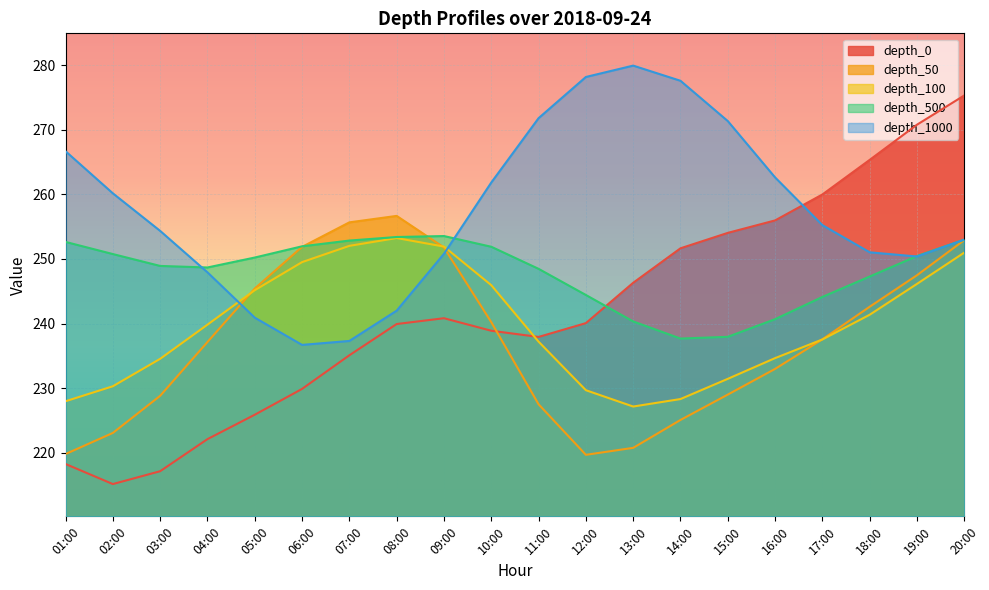

Reading left to right, list all the values displayed in this chart.

depth_0: 218.2	215.1	217.1	222.1	225.9	229.9	235.1	239.9	240.8	238.9	237.9	240.1	246.3	251.7	254.0	256.0	260.0	265.4	270.8	275.3
depth_50: 219.8	223.1	228.8	237.1	245.4	251.9	255.7	256.7	251.8	240.2	227.5	219.7	220.7	225.1	229.0	233.0	237.6	242.6	247.5	252.9
depth_100: 228.0	230.3	234.5	239.8	245.2	249.5	252.0	253.2	251.9	245.9	237.2	229.7	227.1	228.3	231.4	234.6	237.5	241.4	246.1	251.0
depth_500: 252.6	250.8	248.9	248.7	250.2	252.0	252.8	253.4	253.6	251.9	248.5	244.4	240.3	237.7	237.9	240.7	244.1	247.3	250.4	253.0
depth_1000: 266.7	260.2	254.3	247.9	240.9	236.7	237.3	242.0	250.8	261.8	271.8	278.2	279.9	277.6	271.4	262.6	255.2	251.0	250.4	253.0